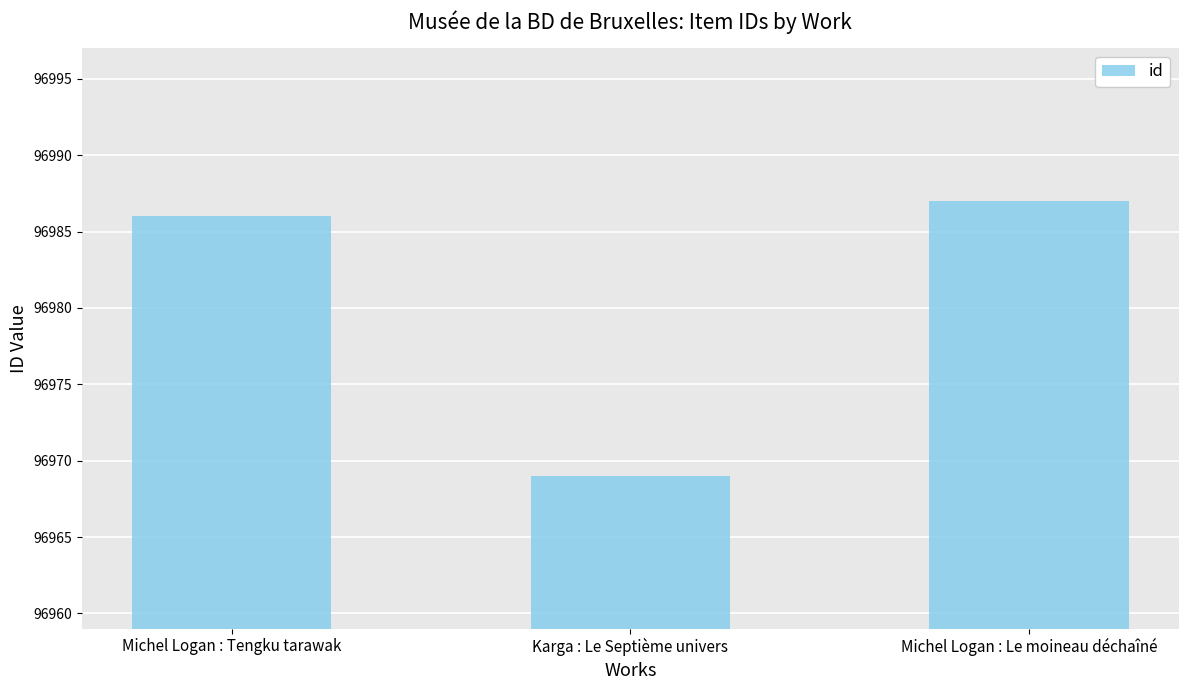

List the labels in order of value, smallest first.

Karga : Le Septième univers, Michel Logan : Tengku tarawak, Michel Logan : Le moineau déchaîné